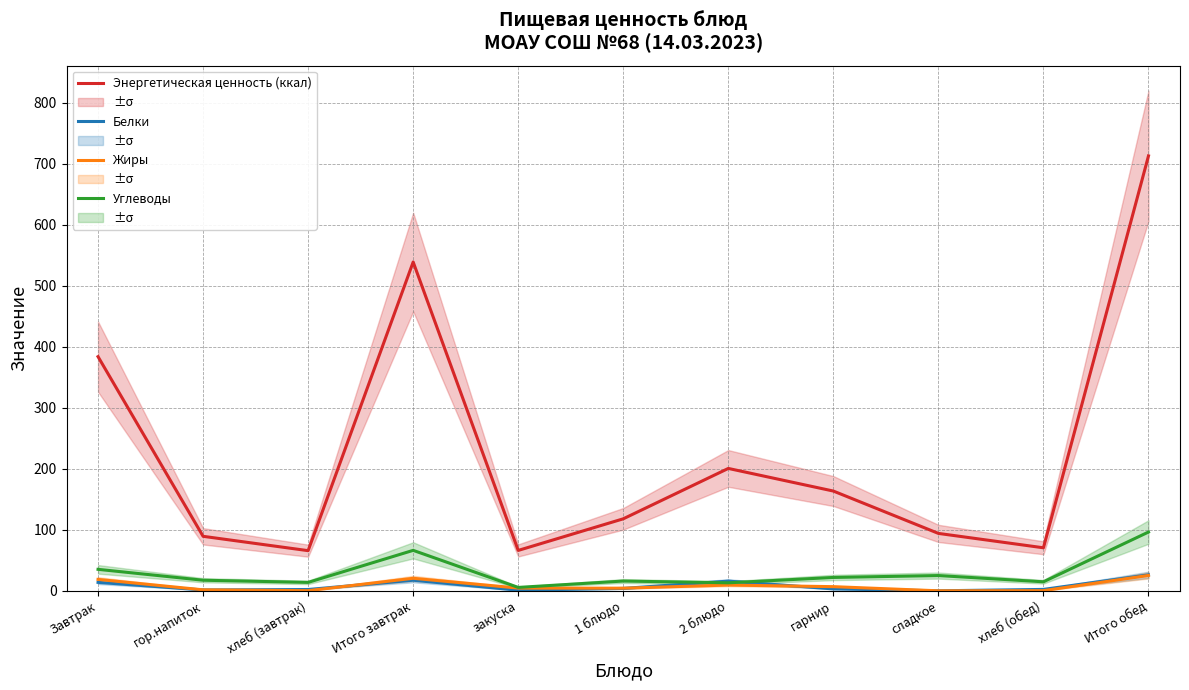

What is the label of the 9th point from the right?

хлеб (завтрак)